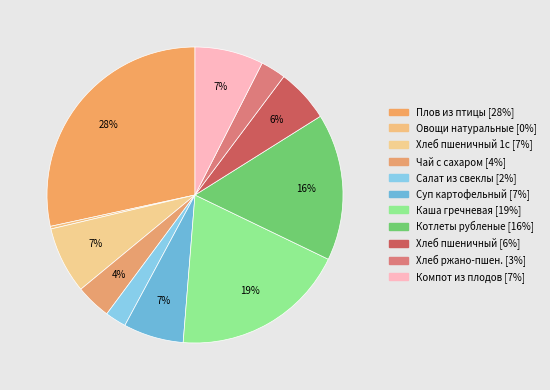

Count the number of slices in the pie.

11